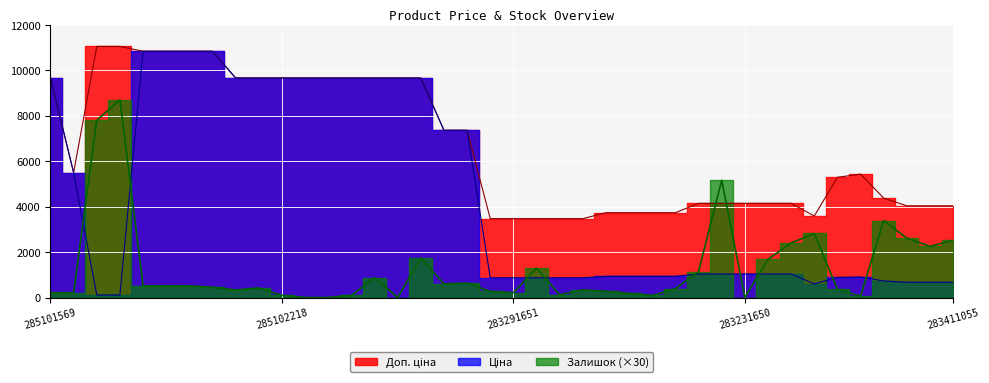

True or false: Залишок and Доп. ціна cross at least once.

True